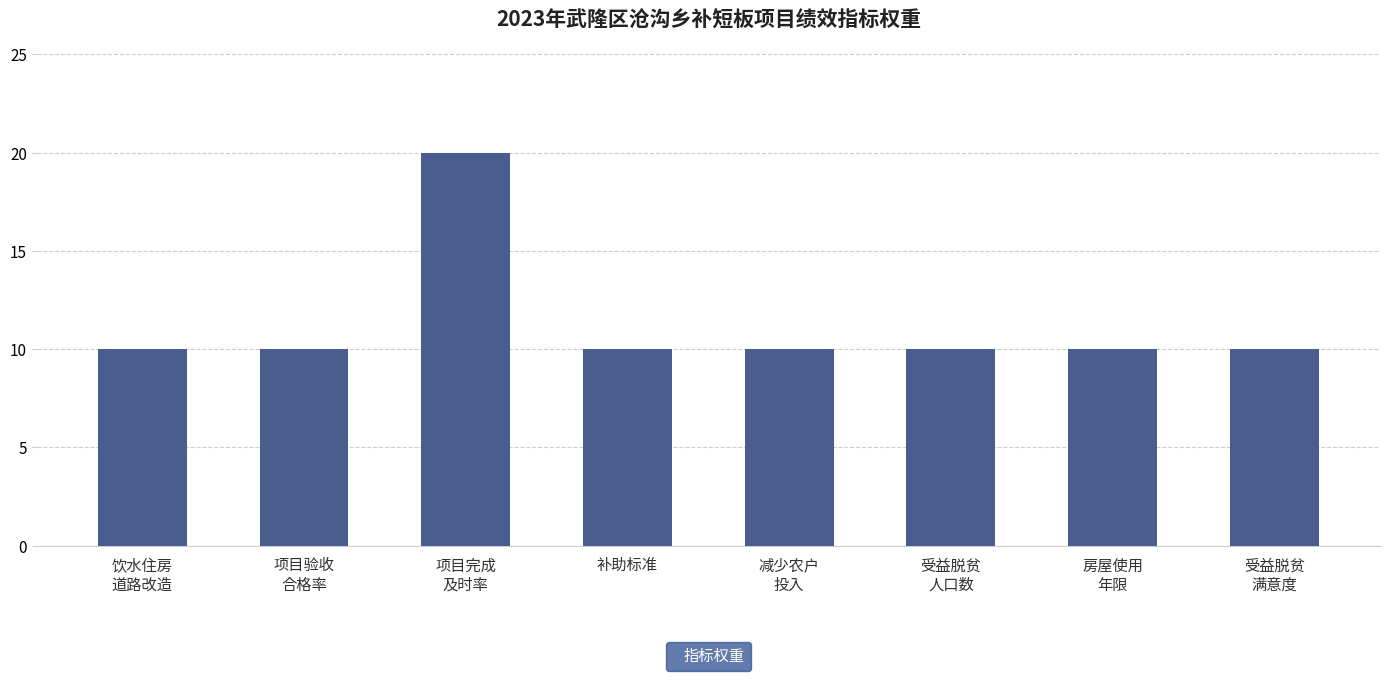

What is the average value?

11